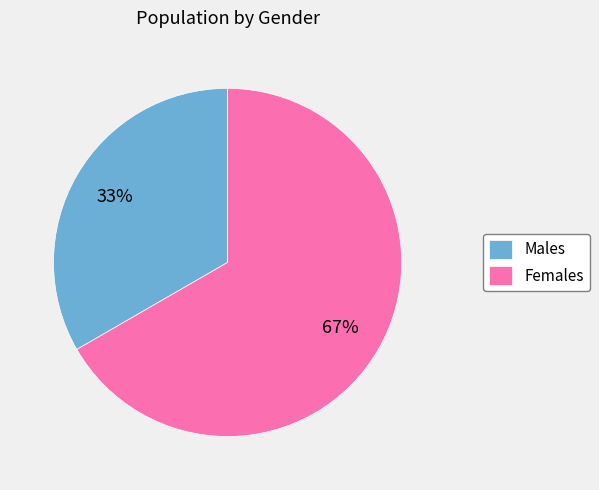

To the nearest percent, what percentage of the pie is Females?

67%